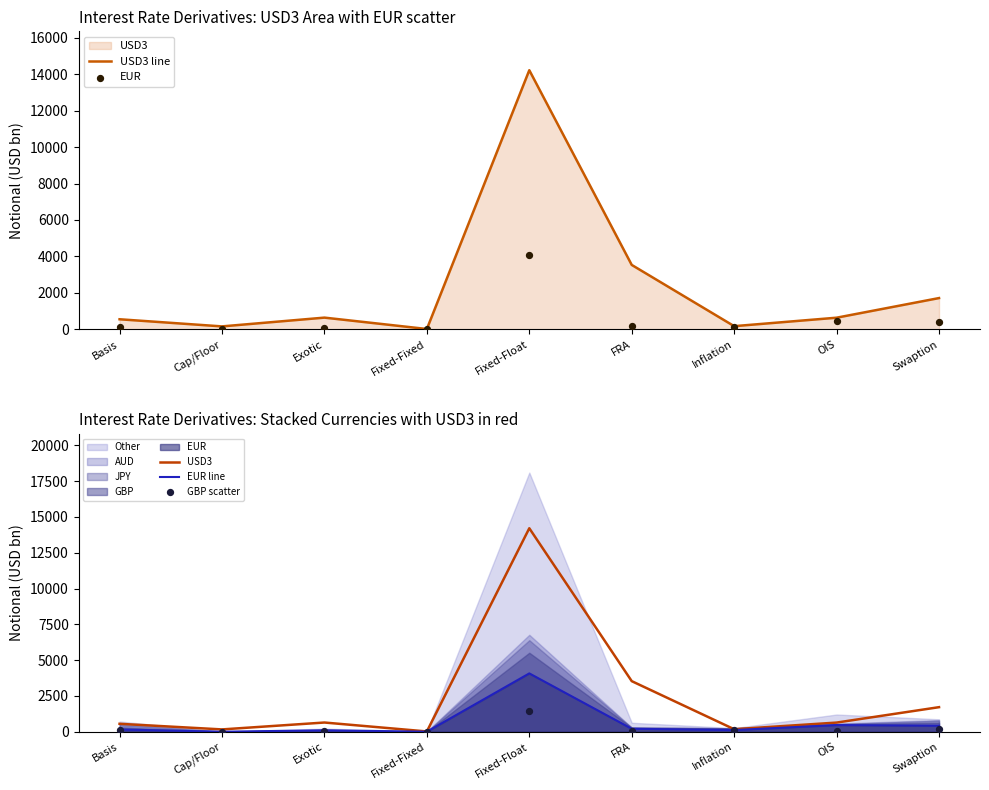

Is the value of GBP scatter at Fixed-Fixed greater than the value of EUR at Fixed-Float?

No